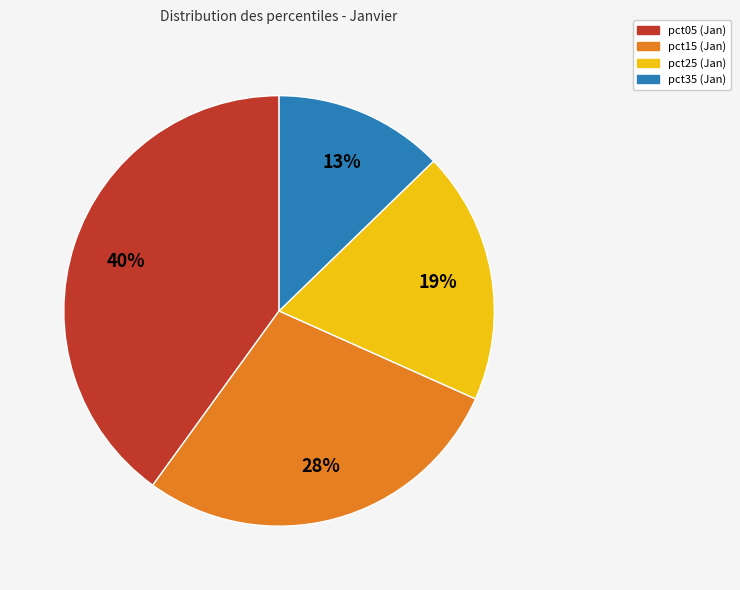

To the nearest percent, what is the difference between the largest and smallest slice percentages?

27%